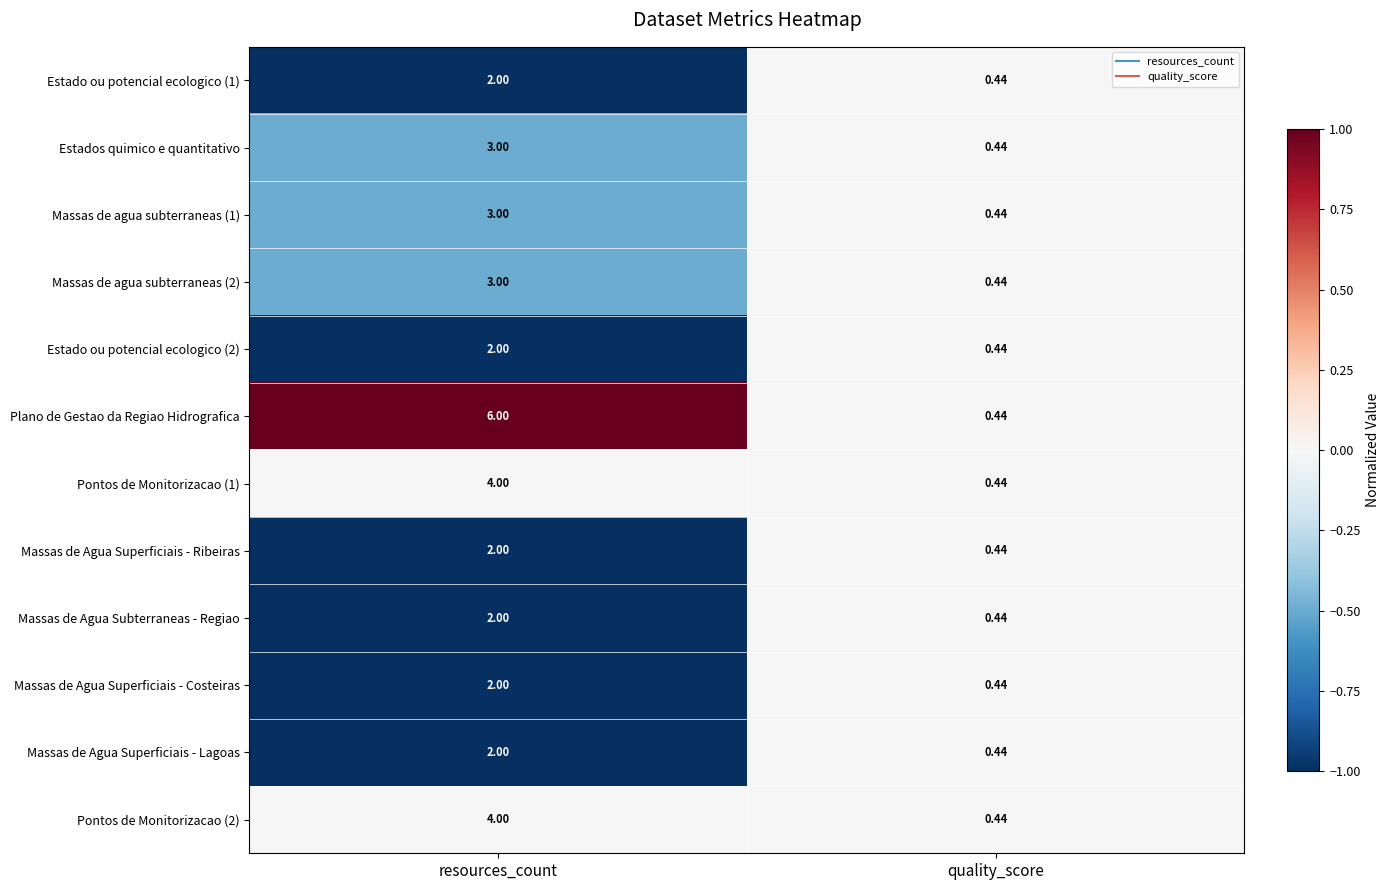

Which label corresponds to the largest value in the chart?

resources_count